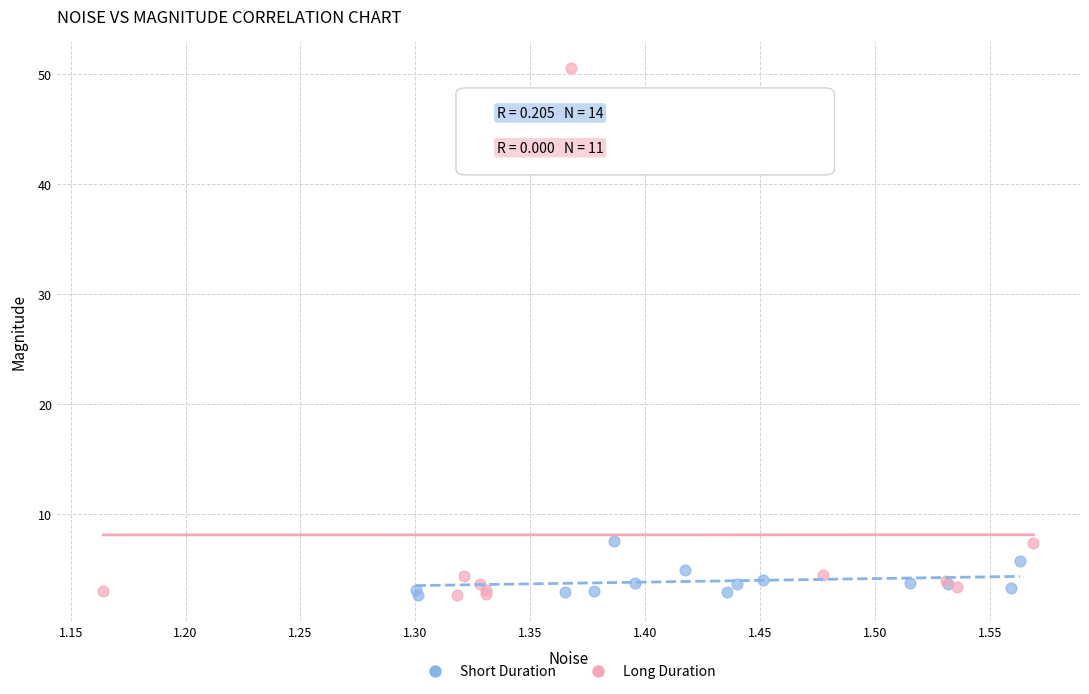

What are all the series names shown in the legend?

Short Duration, Long Duration